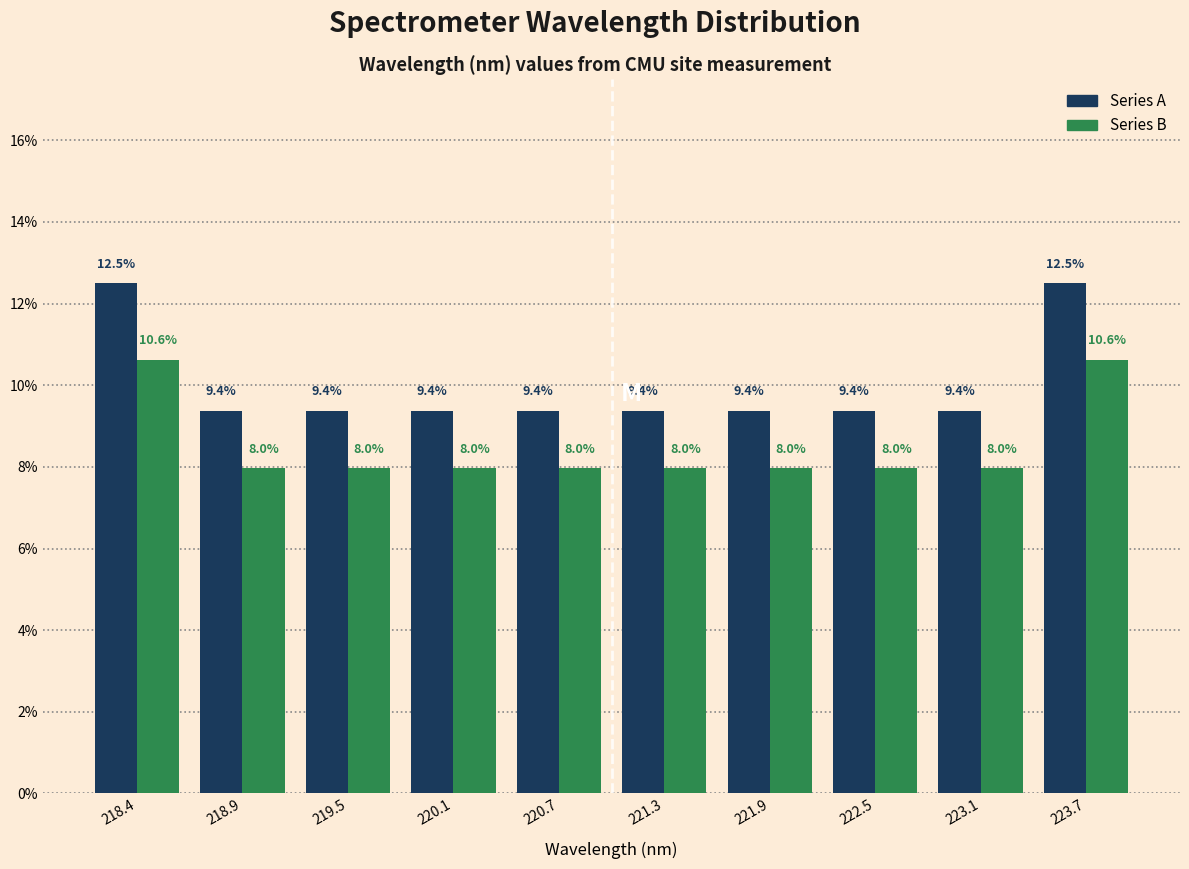

Reading left to right, transcribe this chart: for each range on the x-axis, give the height of each series' bar. The bar edges are not printed on the chart, so give them approximately, as read against the axis.

218.1 to 218.7: Series A=12.5	Series B=10.6
218.7 to 219.2: Series A=9.4	Series B=8.0
219.2 to 219.8: Series A=9.4	Series B=8.0
219.8 to 220.4: Series A=9.4	Series B=8.0
220.4 to 221.0: Series A=9.4	Series B=8.0
221.0 to 221.6: Series A=9.4	Series B=8.0
221.6 to 222.2: Series A=9.4	Series B=8.0
222.2 to 222.8: Series A=9.4	Series B=8.0
222.8 to 223.4: Series A=9.4	Series B=8.0
223.4 to 224.0: Series A=12.5	Series B=10.6